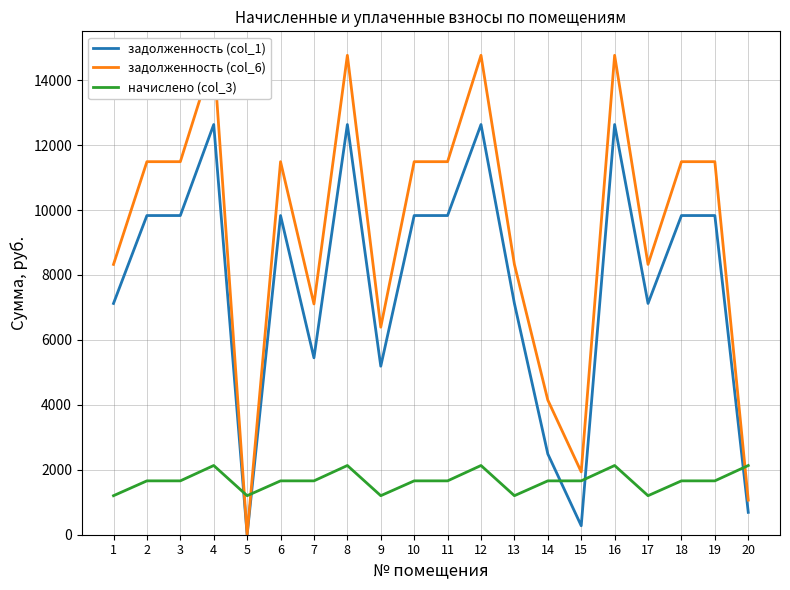

At which category does начислено (col_3) reach its first local peak?

4